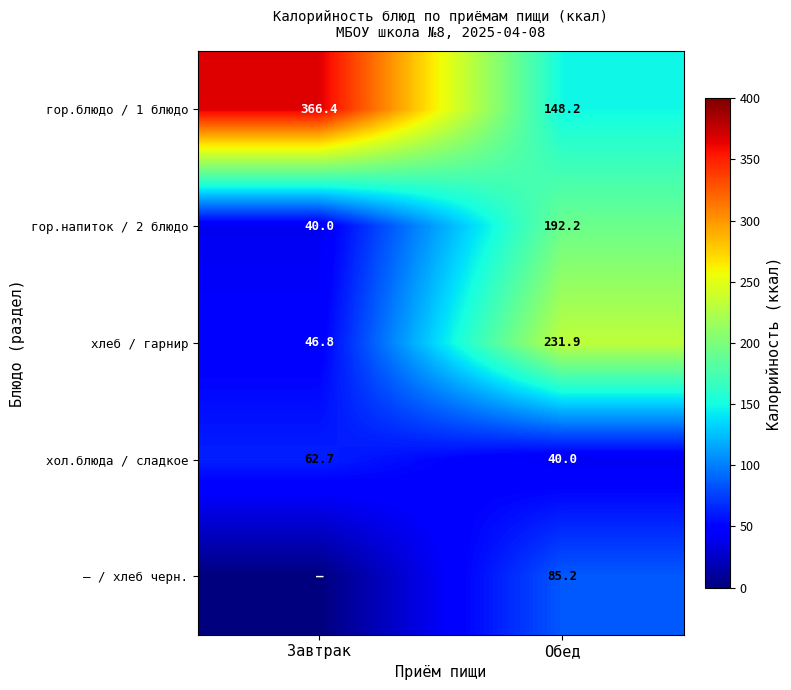

Which has a higher value, Обед or Завтрак?

Завтрак